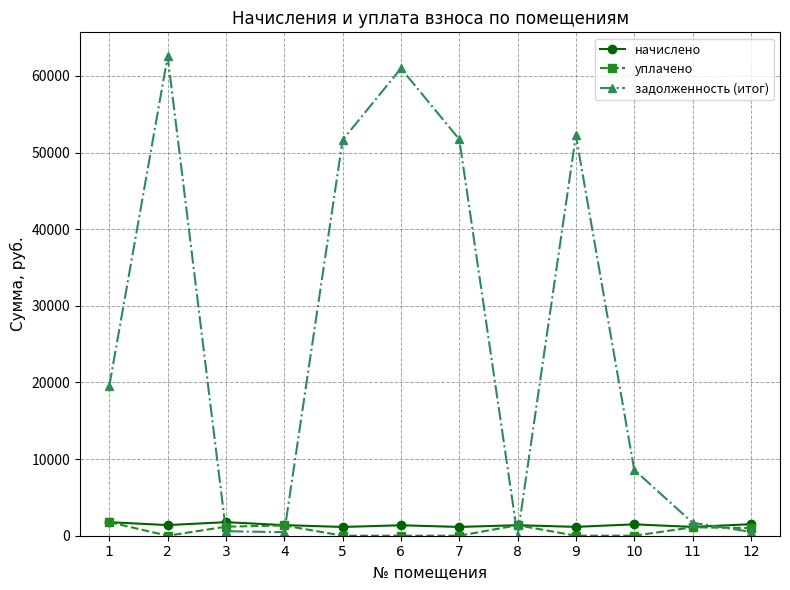

Which series has the largest range (max minus min)?

задолженность (итог)